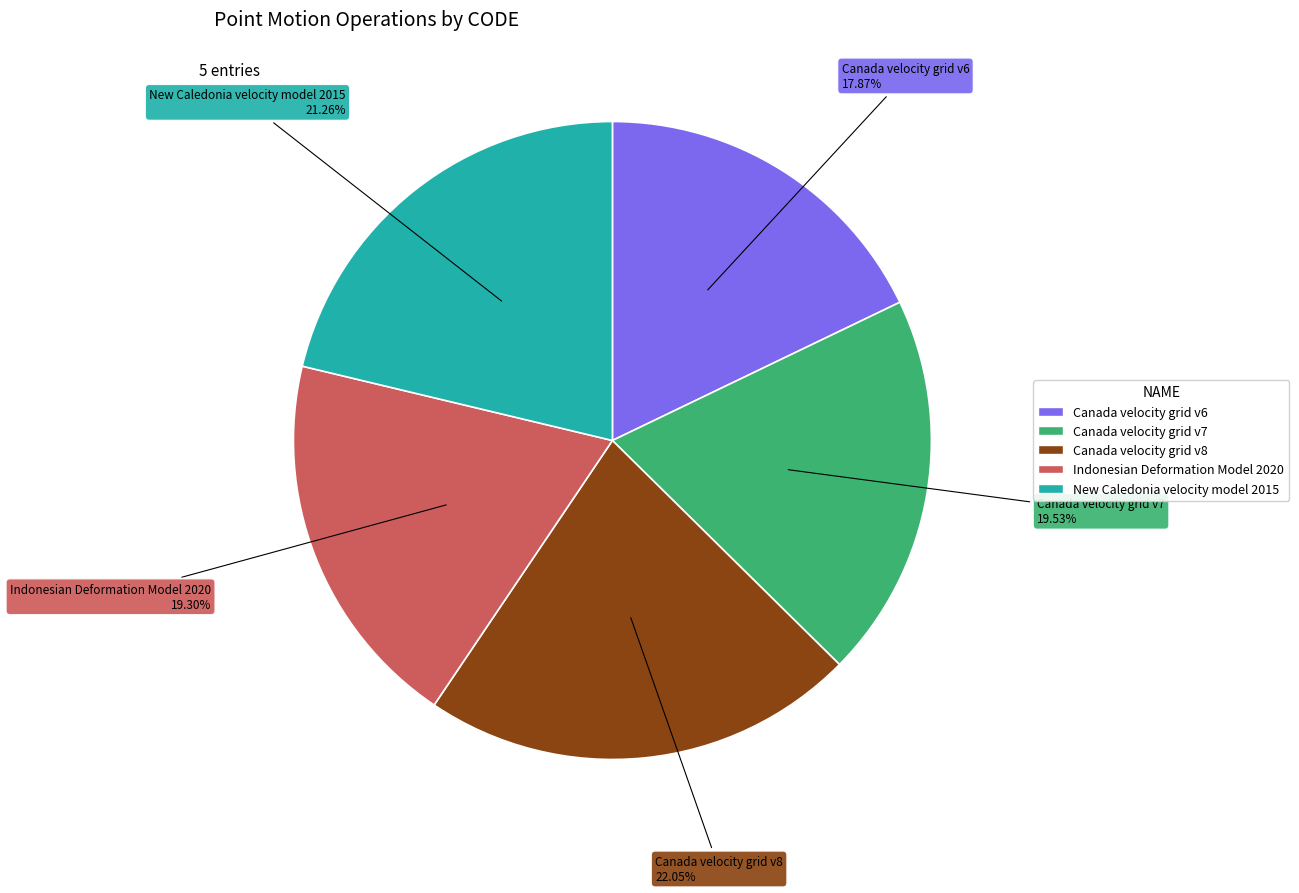

Approximately how many times larger is the value at Indonesian Deformation Model 2020 compared to Canada velocity grid v8?

0.9